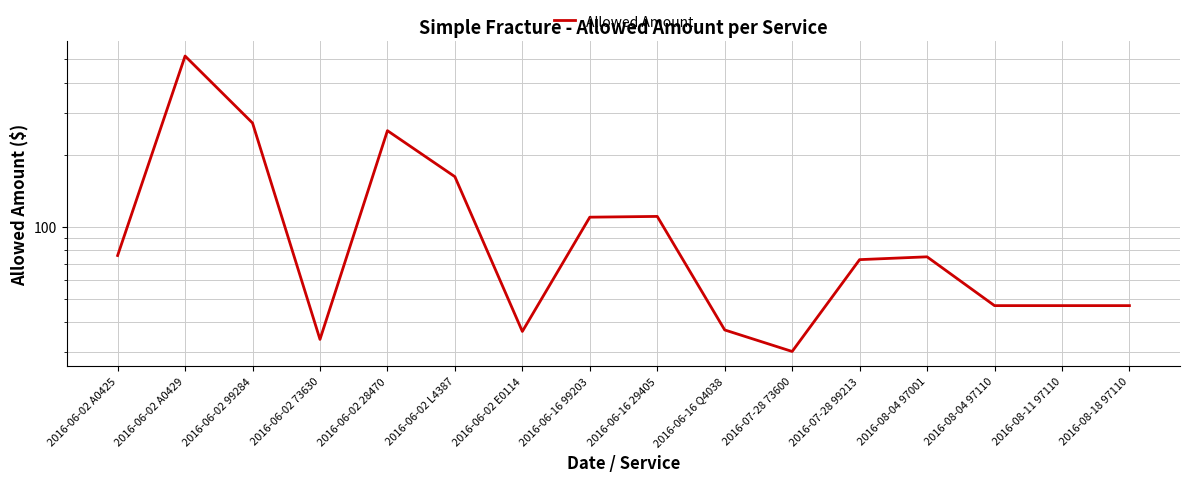

What position from the right is 2016-06-02 A0429?

15